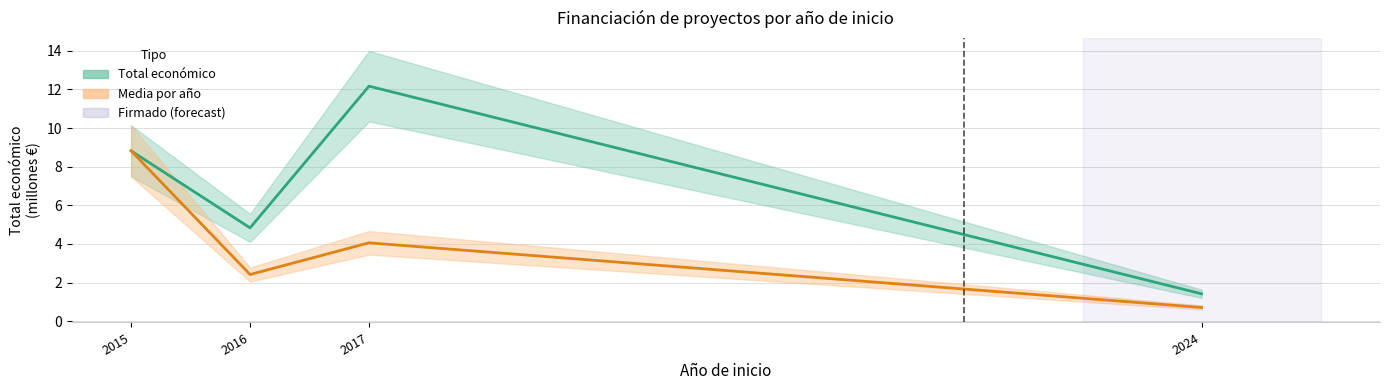

True or false: Media por año and Total económico cross at least once.

False